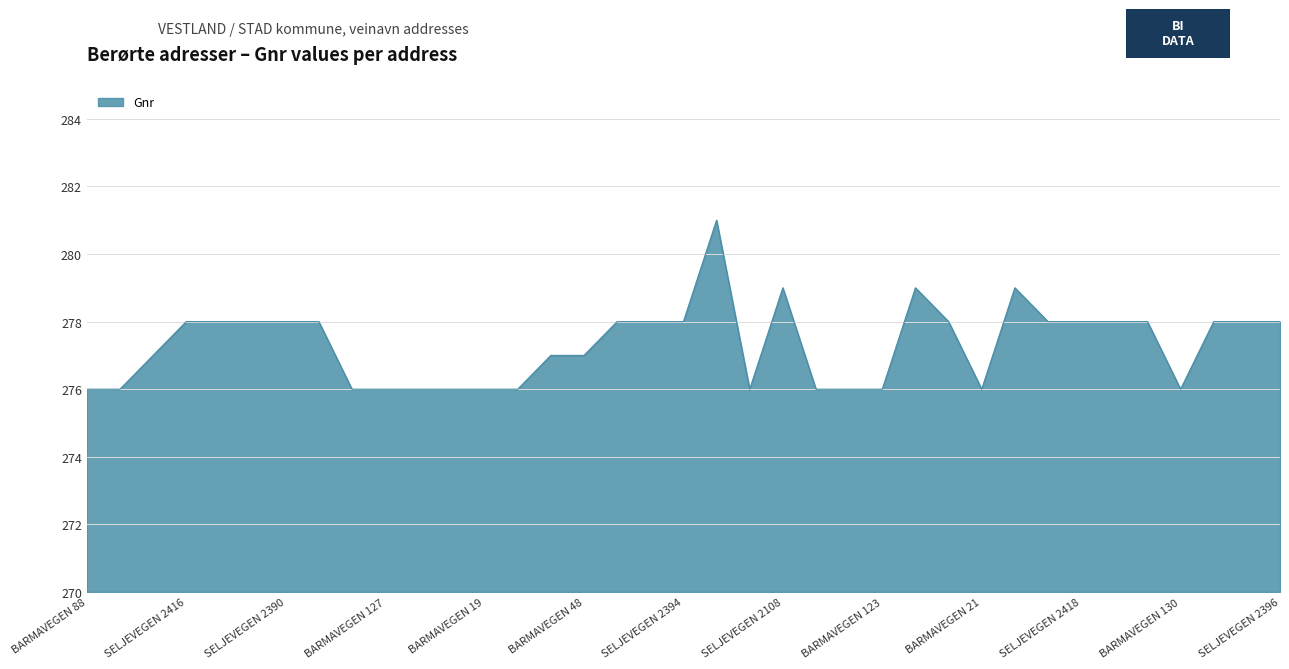

Count the number of categories in the chart.

37